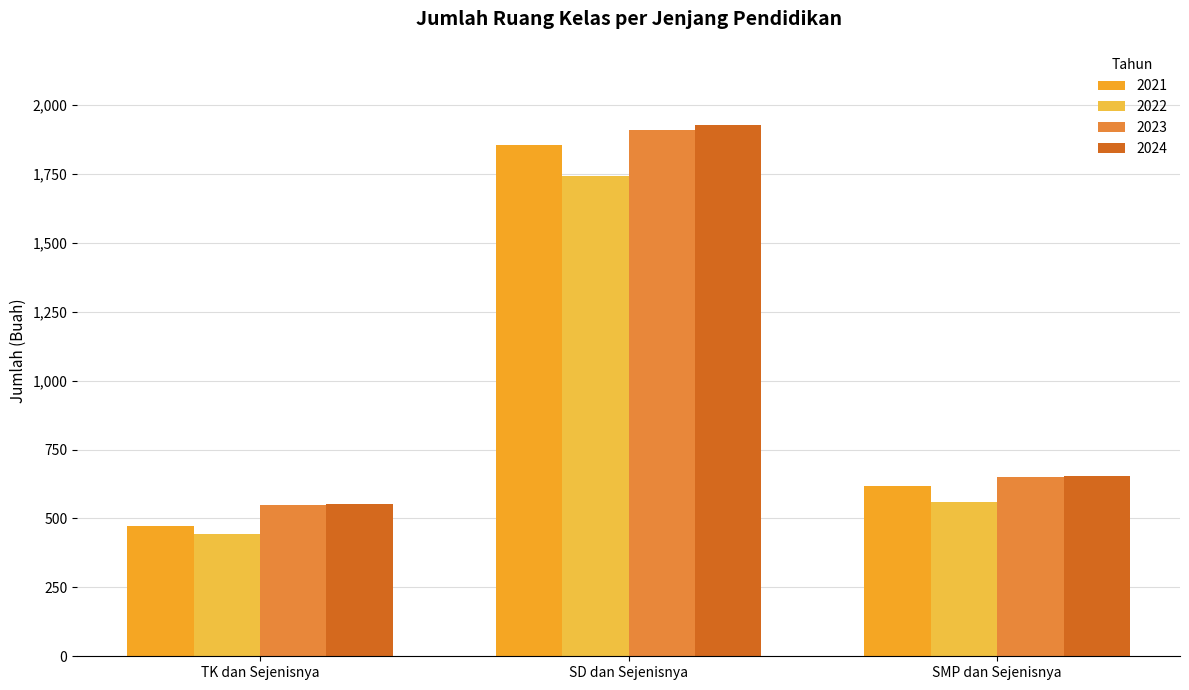

Reading left to right, extract all data points from this chart.

2021: TK dan Sejenisnya=472	SD dan Sejenisnya=1856	SMP dan Sejenisnya=618
2022: TK dan Sejenisnya=443	SD dan Sejenisnya=1744	SMP dan Sejenisnya=561
2023: TK dan Sejenisnya=550	SD dan Sejenisnya=1910	SMP dan Sejenisnya=651
2024: TK dan Sejenisnya=551	SD dan Sejenisnya=1926	SMP dan Sejenisnya=653